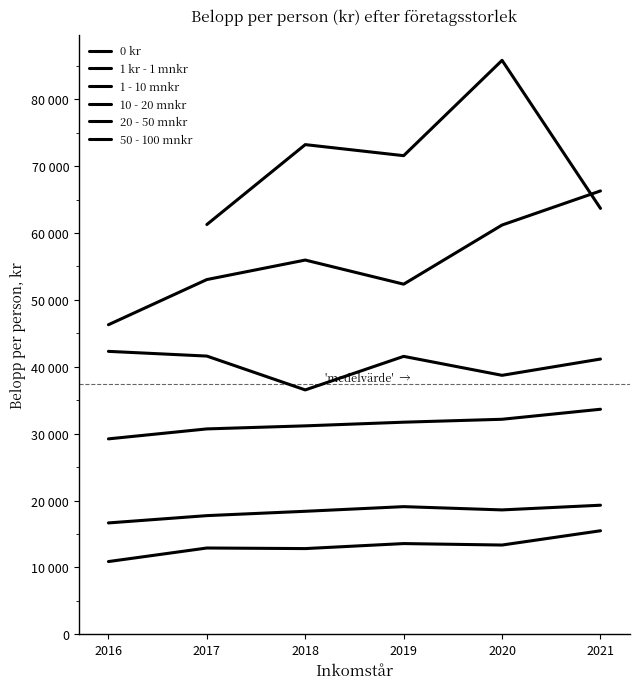

True or false: 10 - 20 mnkr and 1 - 10 mnkr intersect in this chart.

False